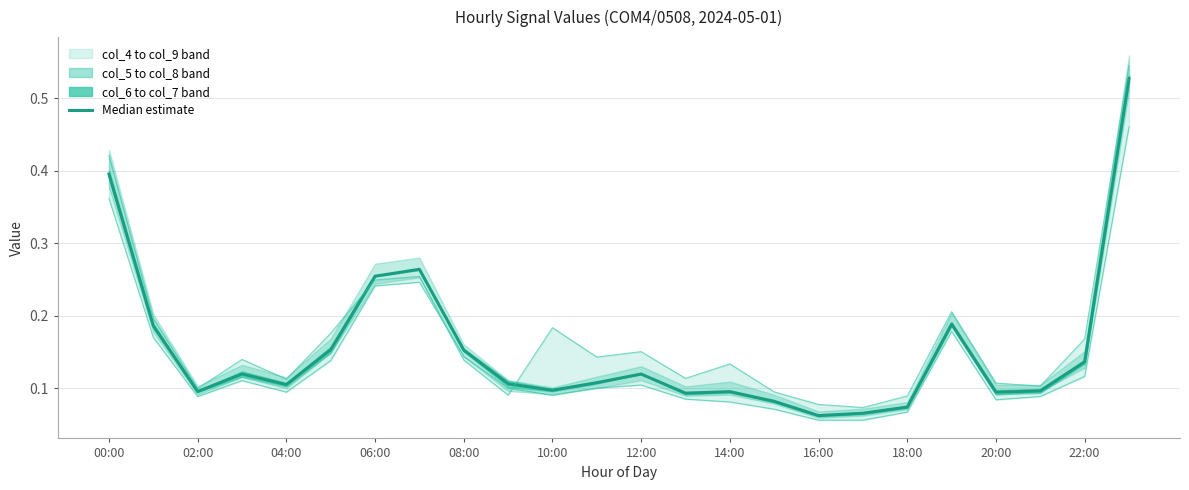

What is the spread (max minus min) of values at 00:00?

0.1